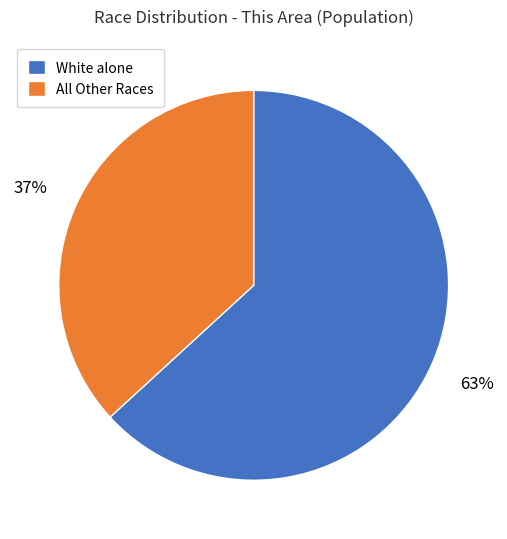

What percentage is the White alone slice, to the nearest percent?

63%